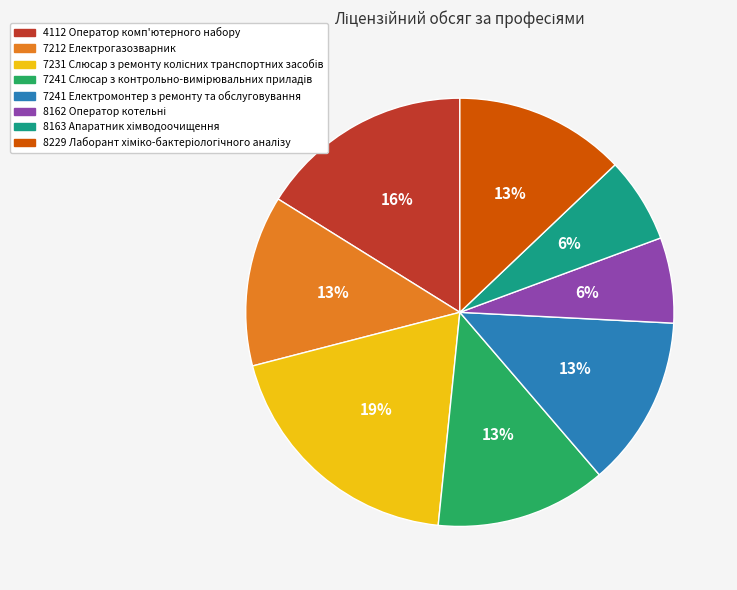

What is the ratio of the value at 7212 Електрогазозварник to the value at 4112 Оператор комп'ютерного набору?

0.8